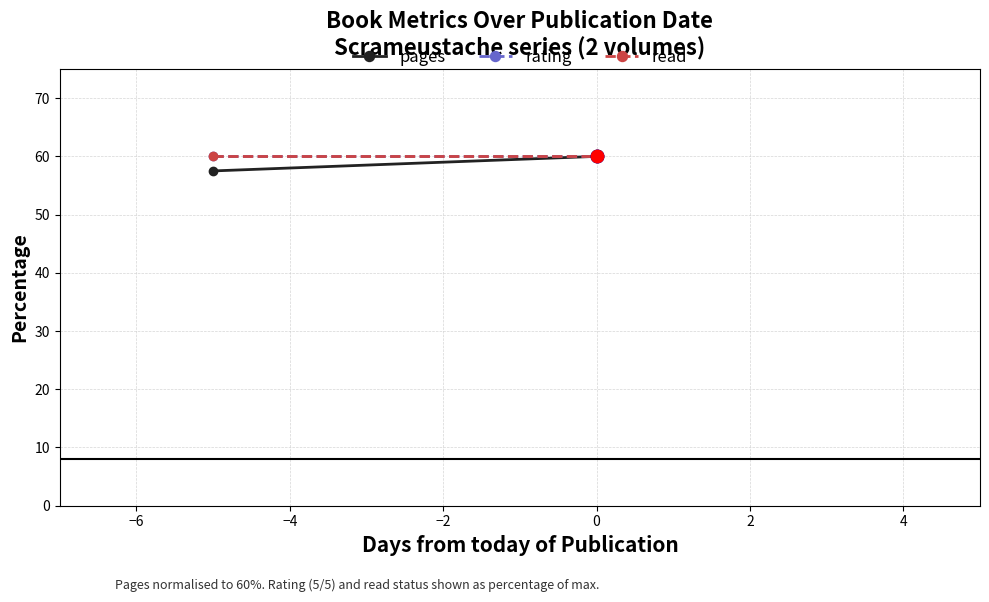

Is the value of read at −6 greater than the value of pages at −8?

Yes